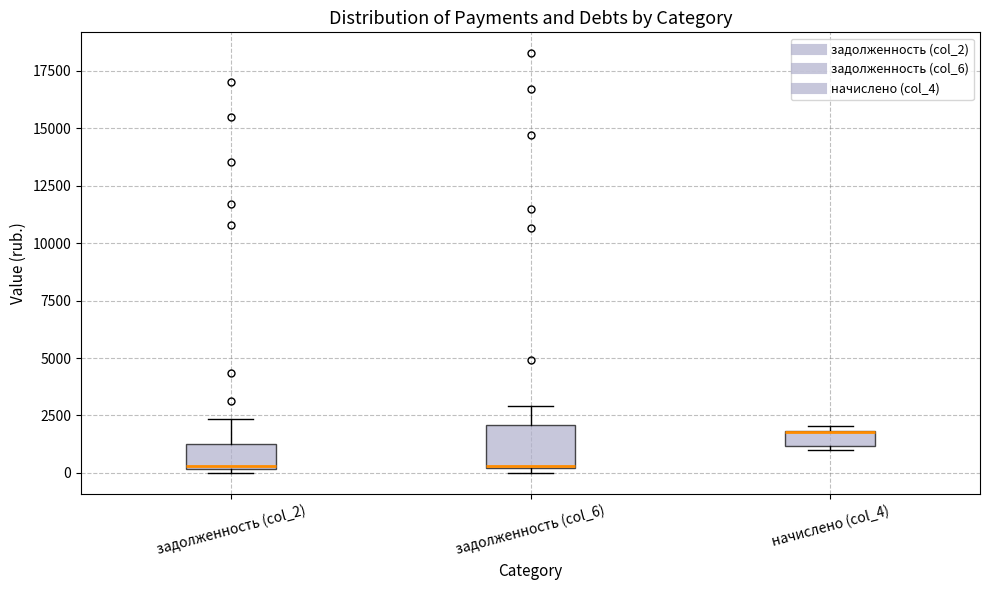

Which box is the tallest, from its lower edge to its upper edge?

задолженность (col_6)